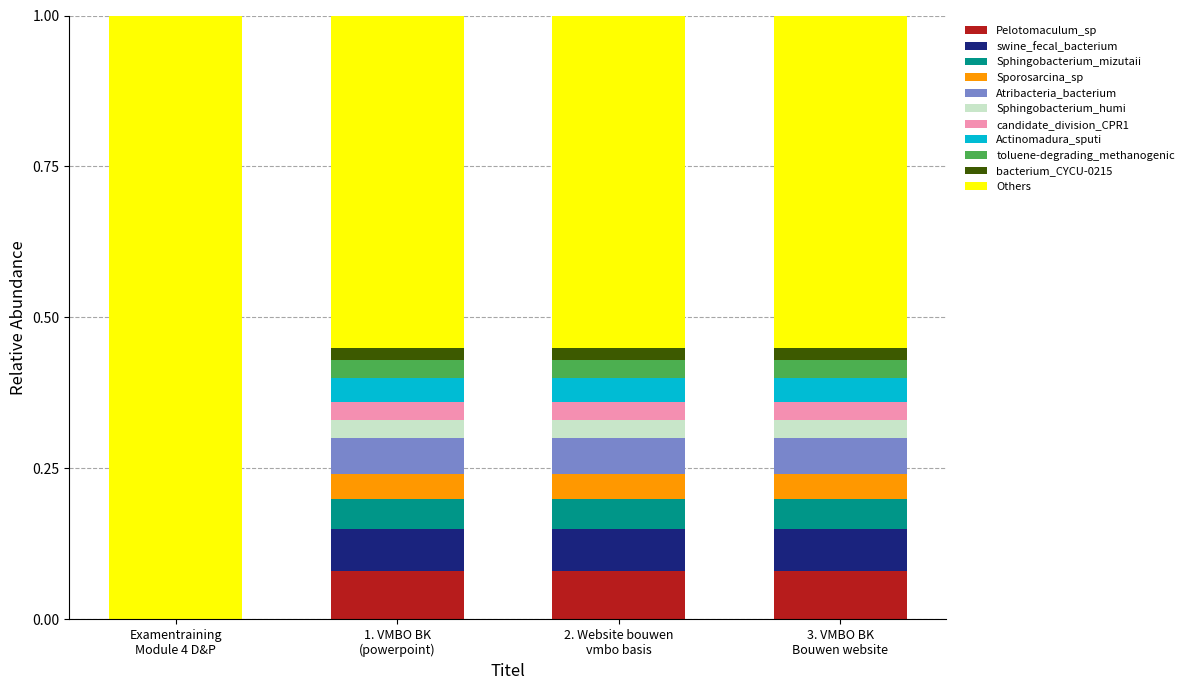

How many series are shown in this chart?

11